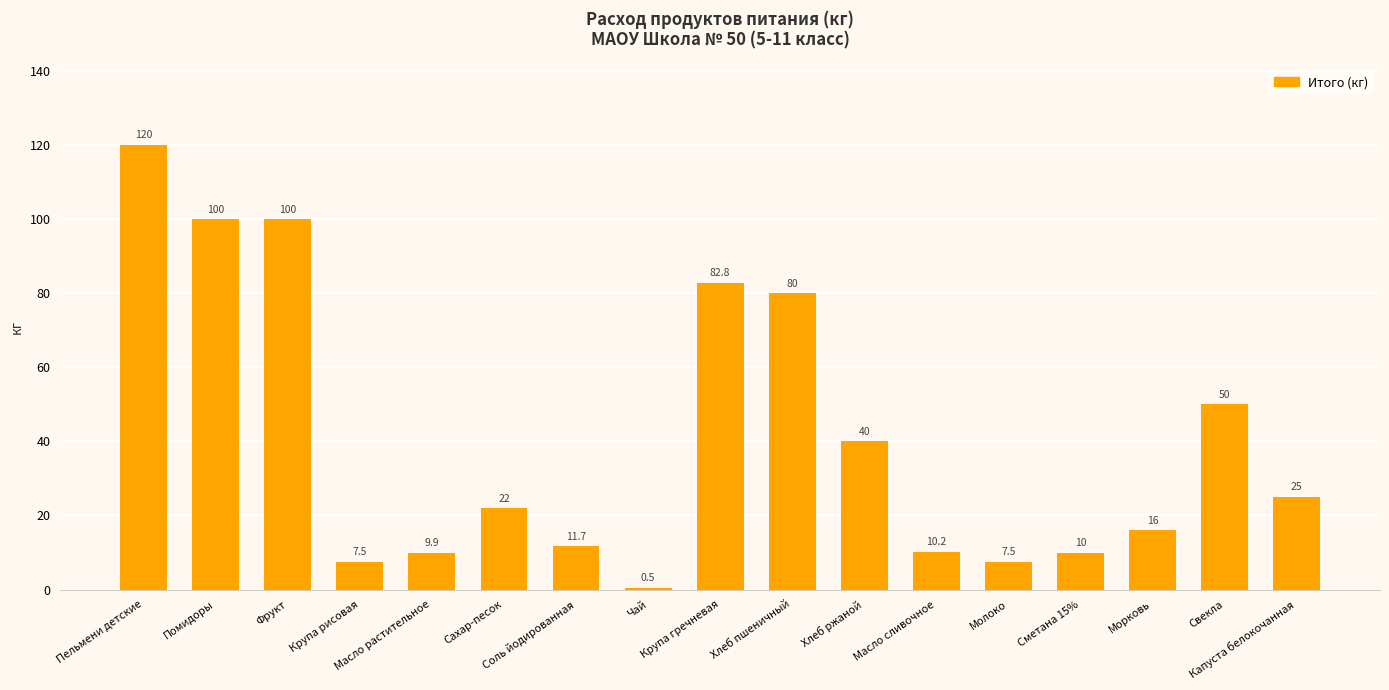

At which label does the data first exceed 22?

Пельмени детские